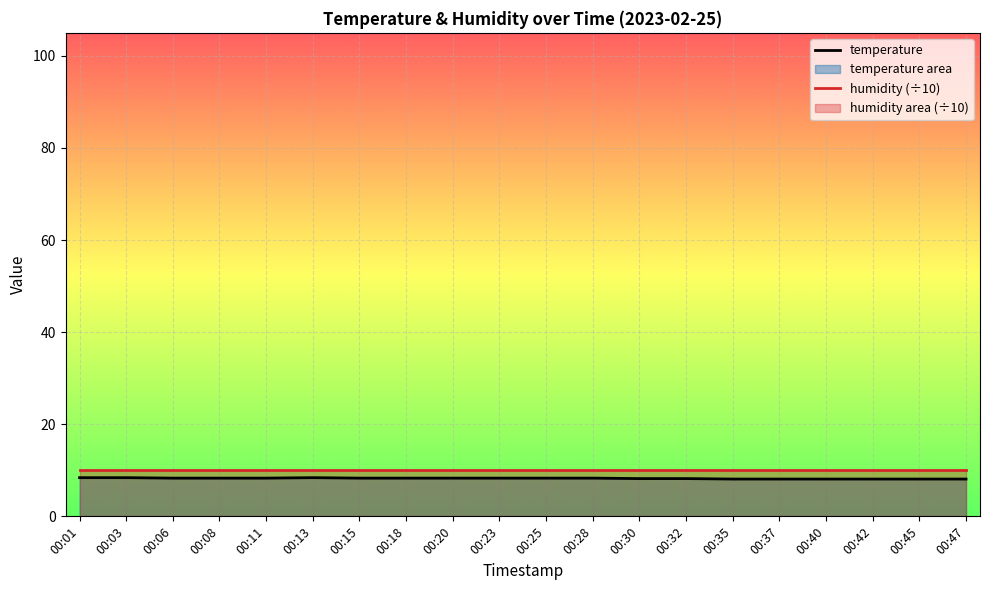

Count the values in the range 8 to 9.

20